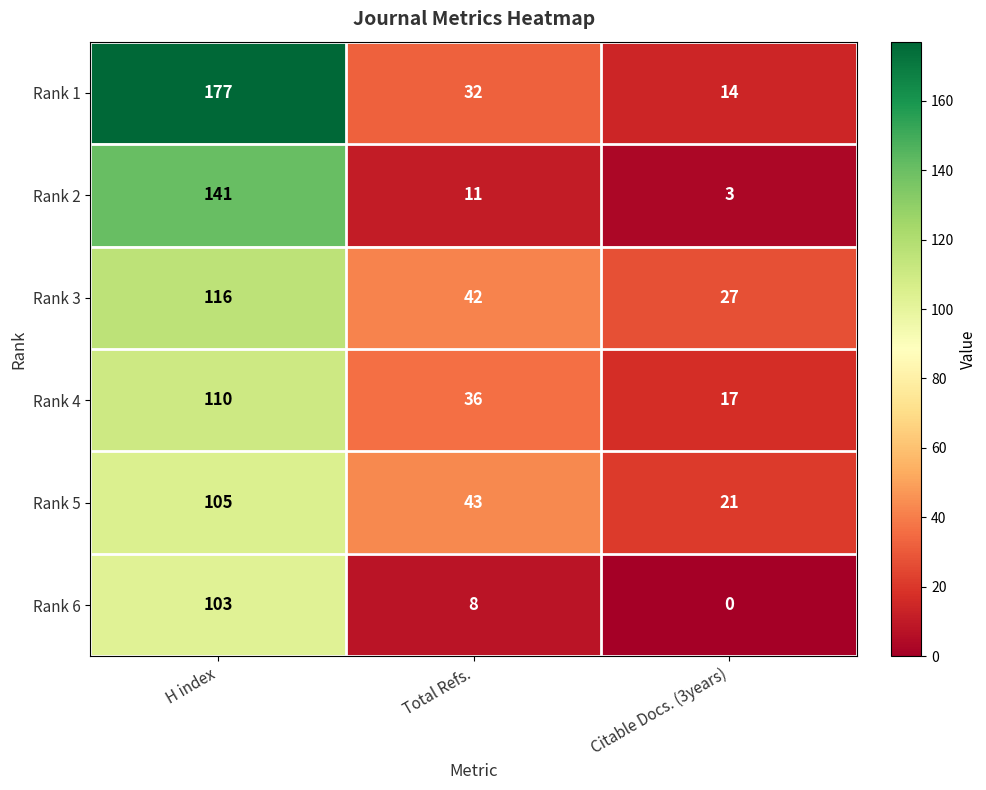

How many Rank 4 values are between 17 and 110?

3